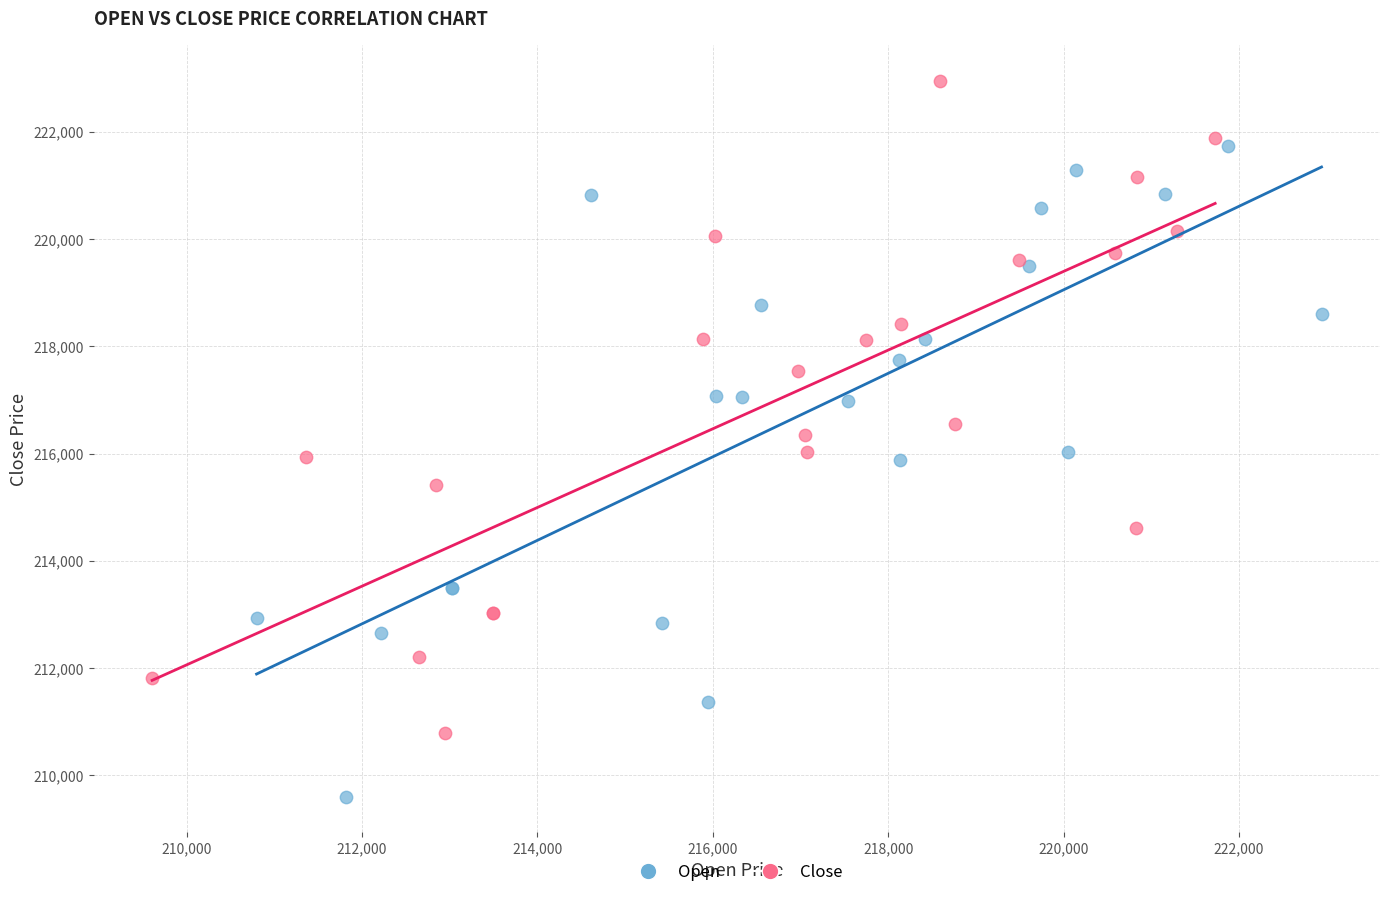

Which series reaches the maximum Y coordinate?

Close